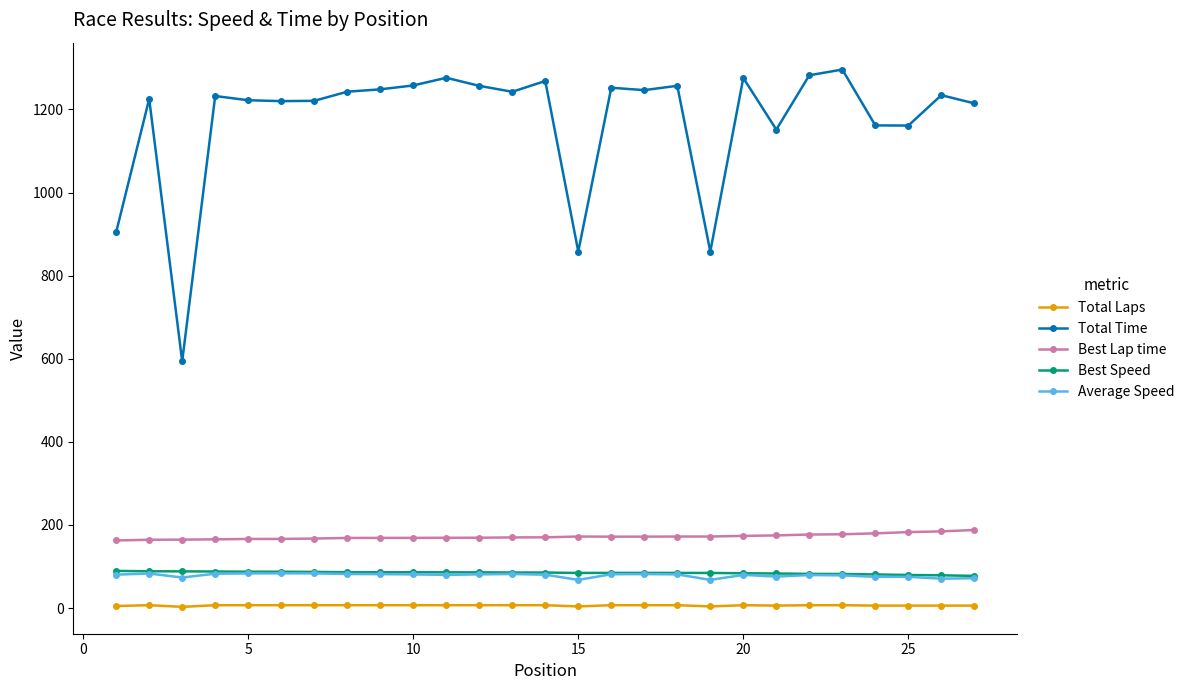

Which series has the largest total across all categories?

Total Time